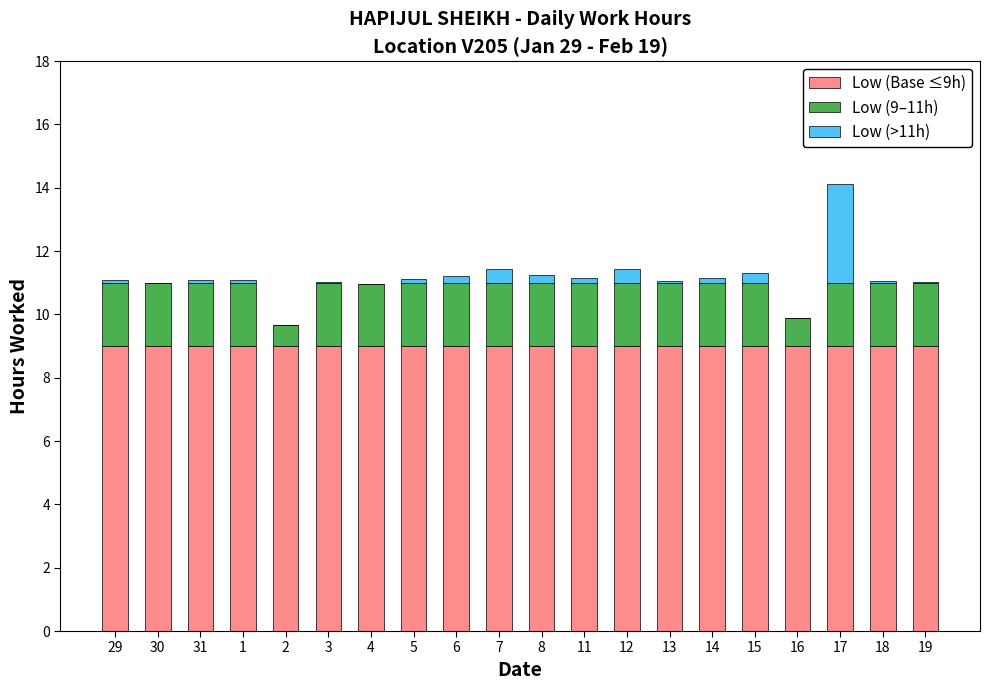

What is the total value across all series at 4?

11.0